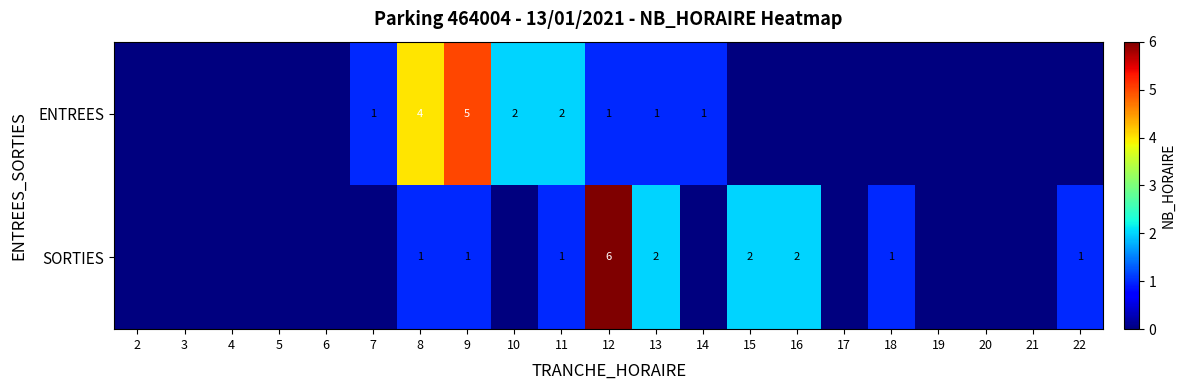

Which has a higher value, 10 or 8?

8